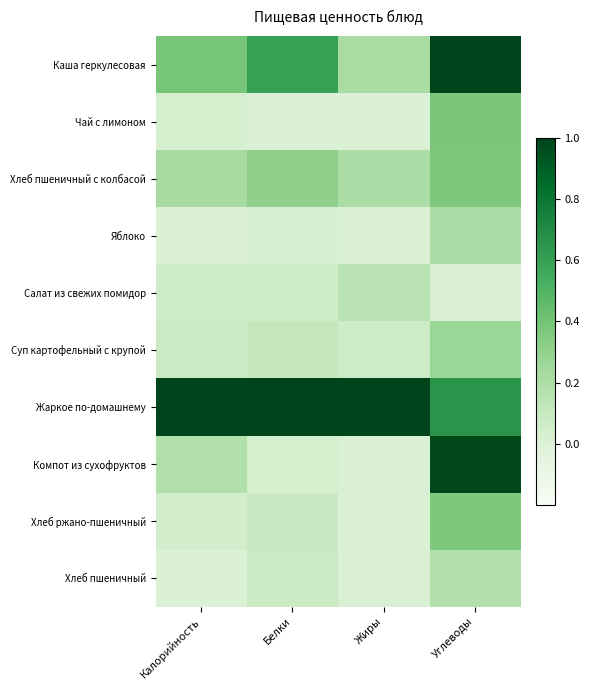

What is the difference between the highest and lowest values at Калорийность?

1.0